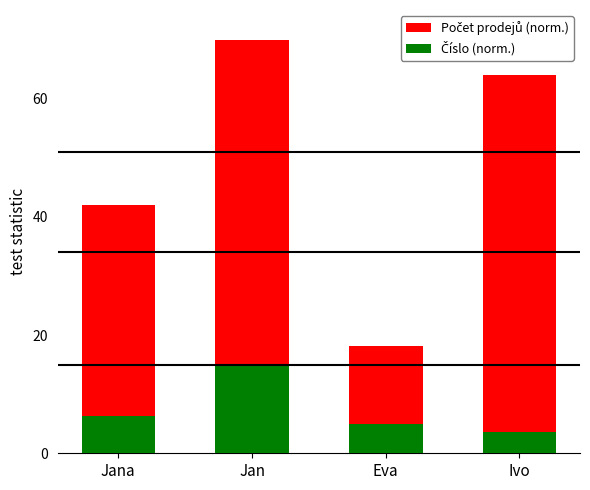

Which series has the largest total across all categories?

Počet prodejů (norm.)